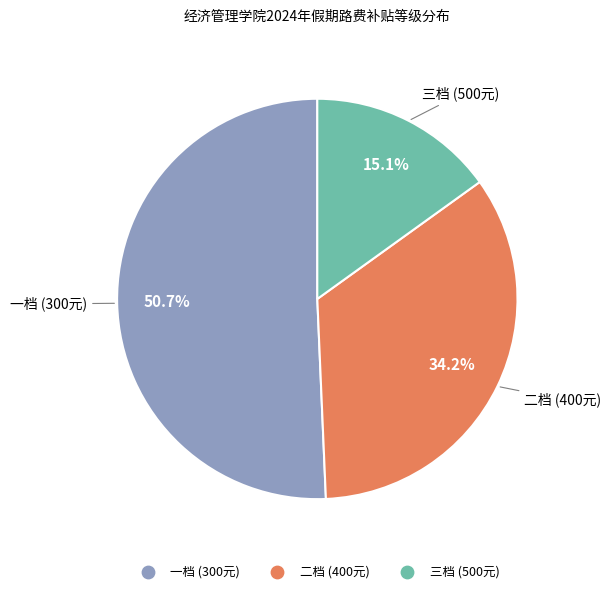

To the nearest percent, what percentage of the pie is 一档?

51%